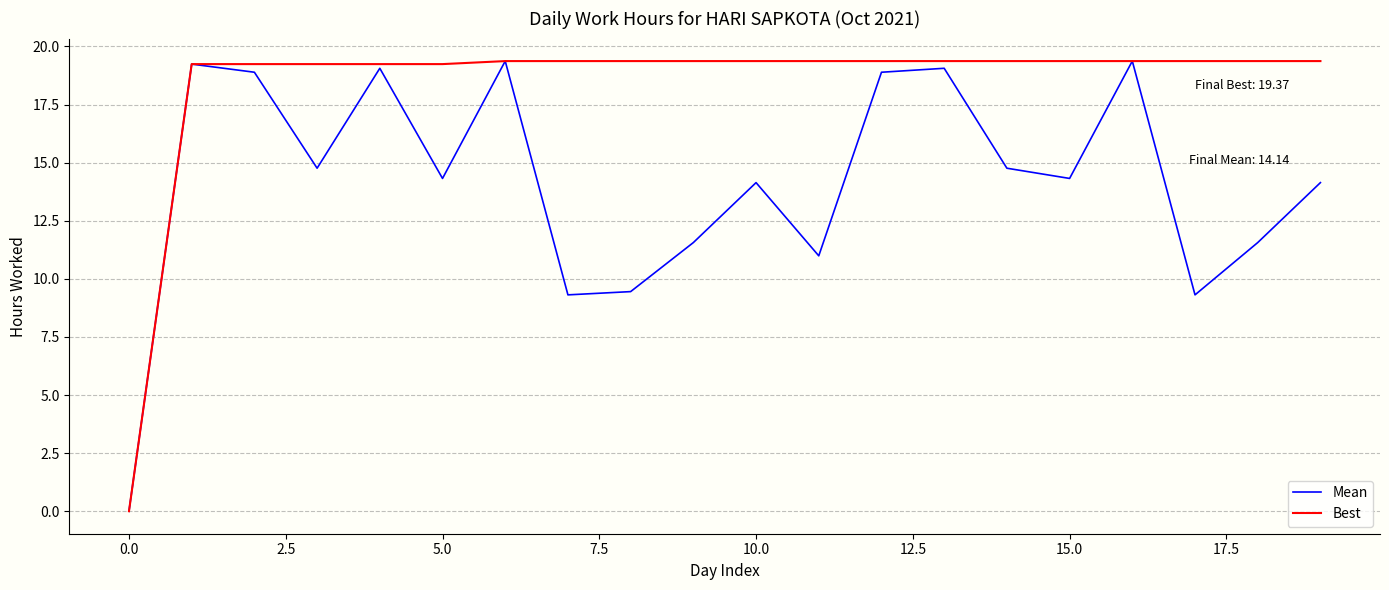

Rank the series by their average value, from lowest to highest.

Mean, Best